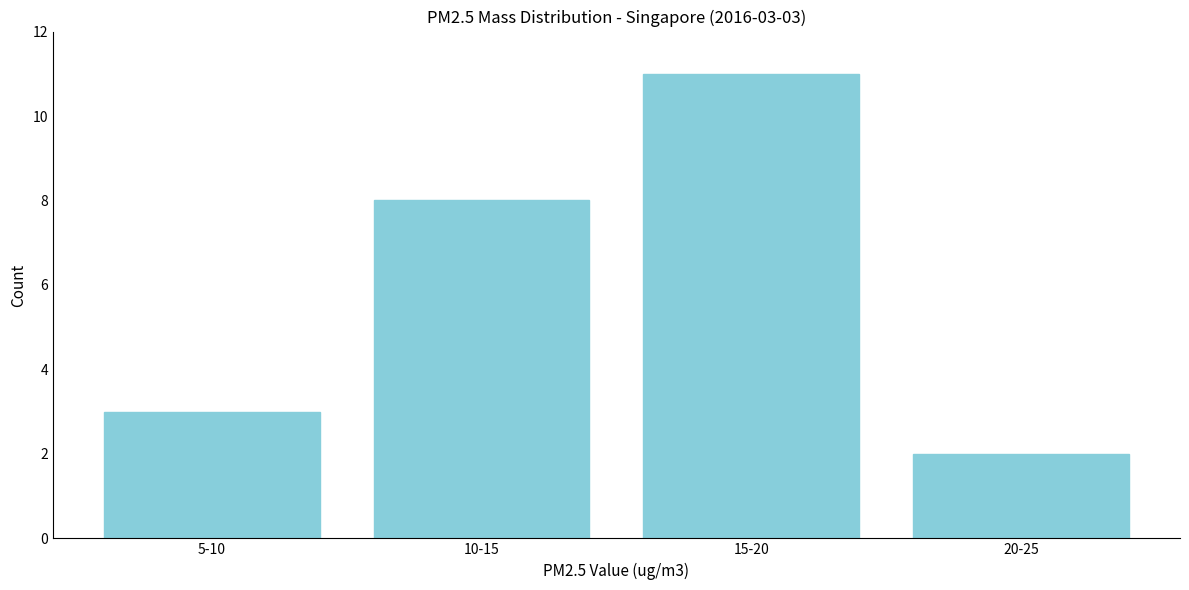

Reading left to right, list all the values displayed in this chart.

5-10=3	10-15=8	15-20=11	20-25=2